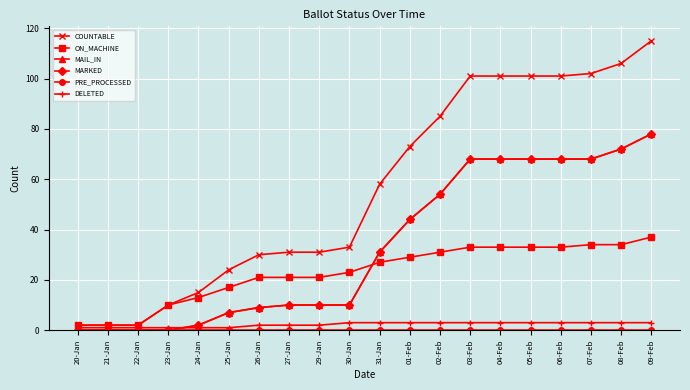

What is the label of the 16th point from the left?

05-Feb